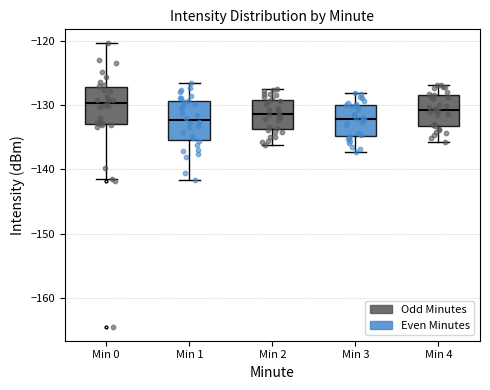

Which box has the highest median line?

Min 0